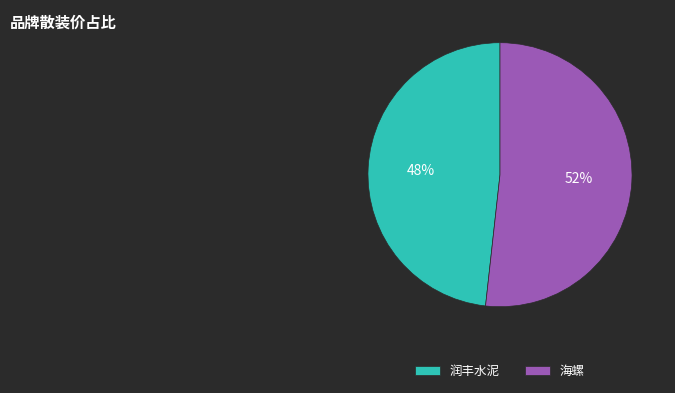

How many slices are in this pie chart?

2